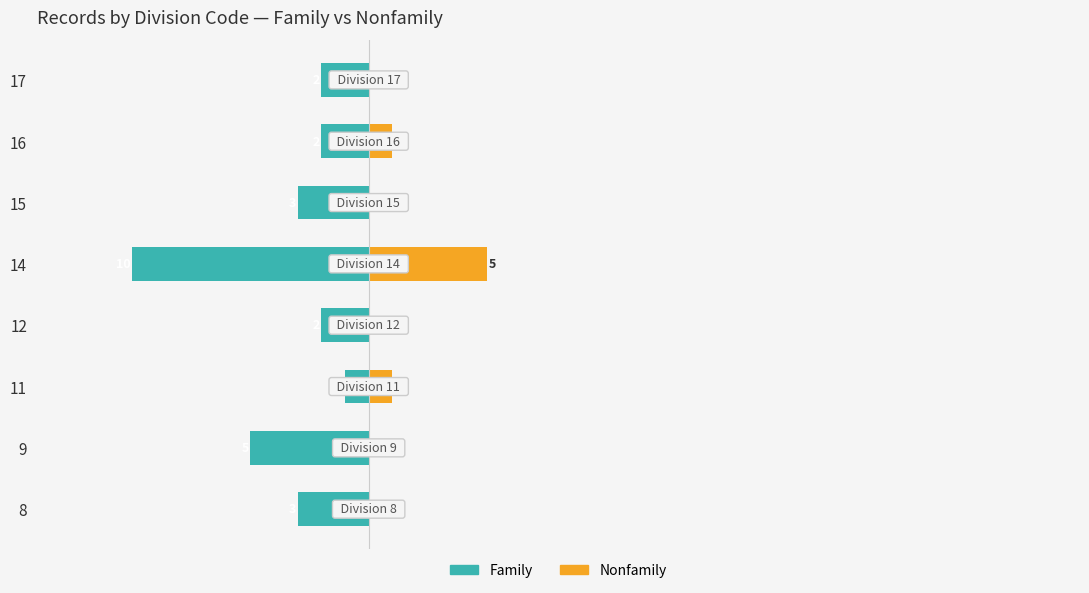

How many data points in Family are less than -2?

4